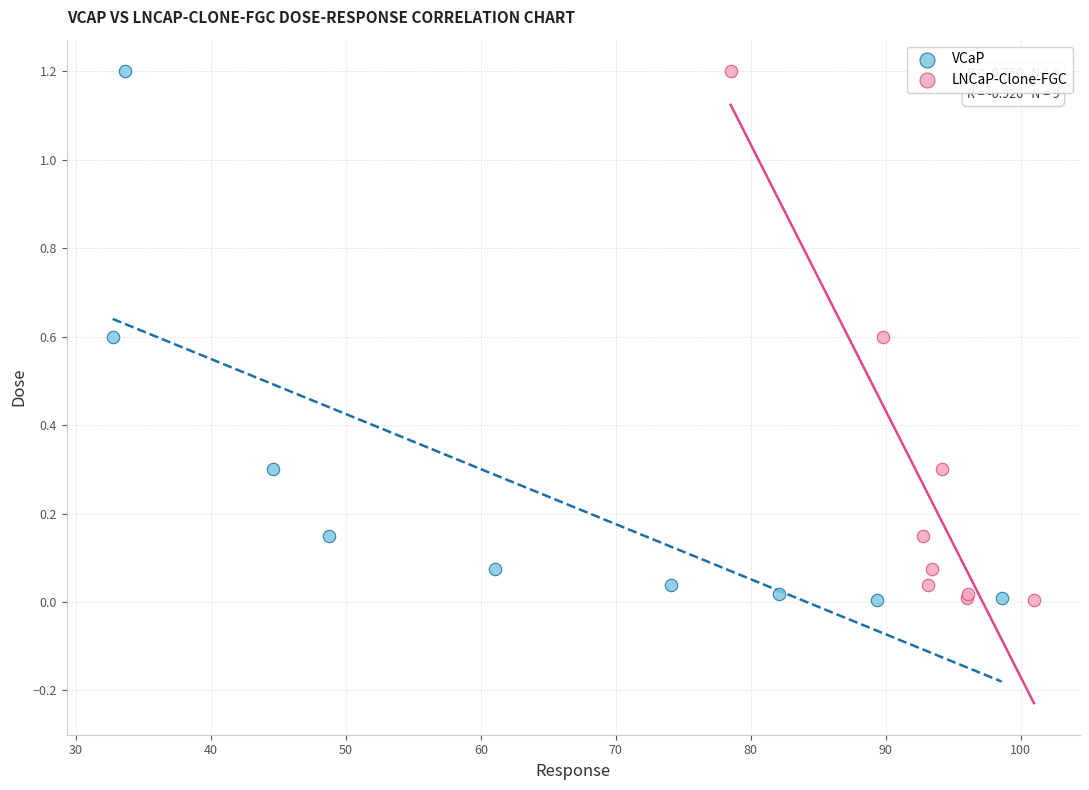

What are all the series names shown in the legend?

VCaP, LNCaP-Clone-FGC